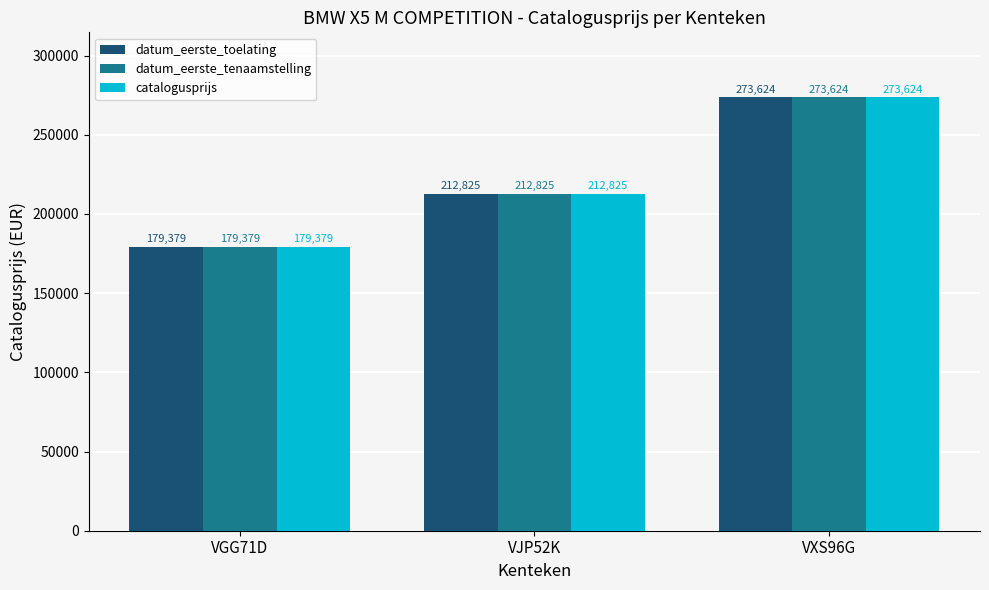

What is the maximum value for datum_eerste_tenaamstelling?

273624